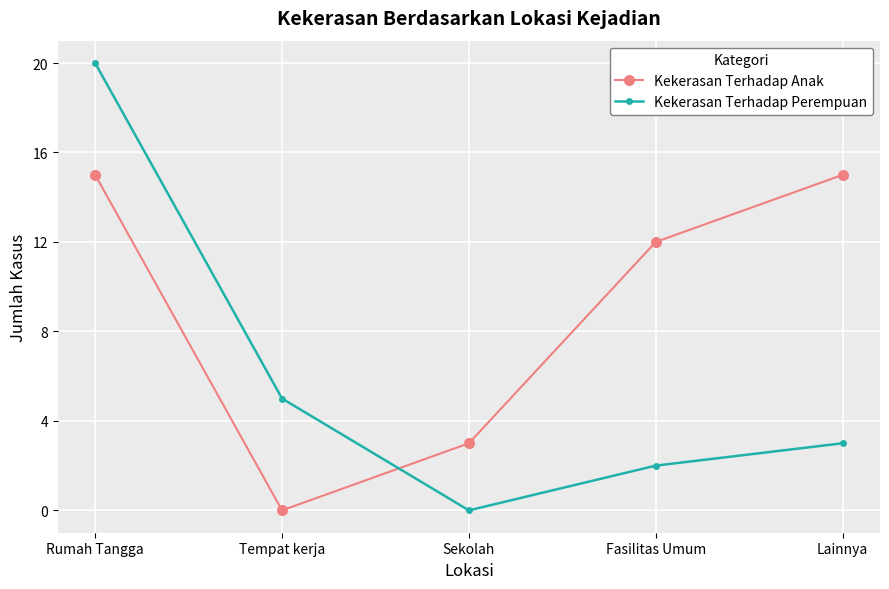

What is the total value across all series at Fasilitas Umum?

14